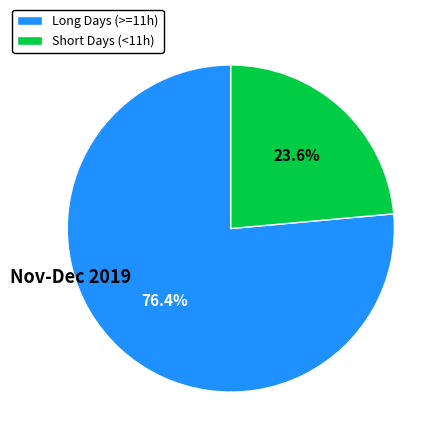

Which category has the smallest portion of the pie?

Short Days (<11h)